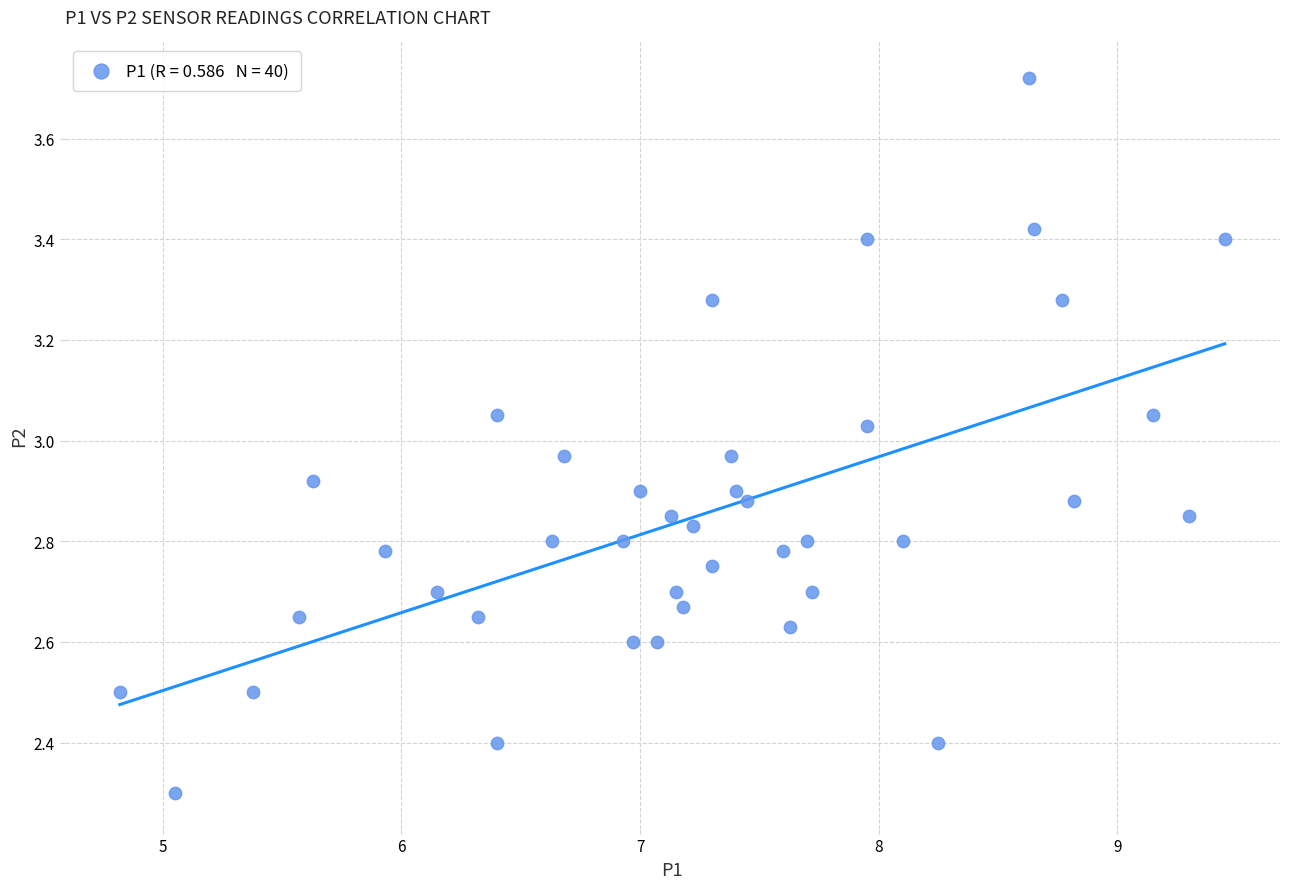

What is the range of Y values (max minus min)?

1.4